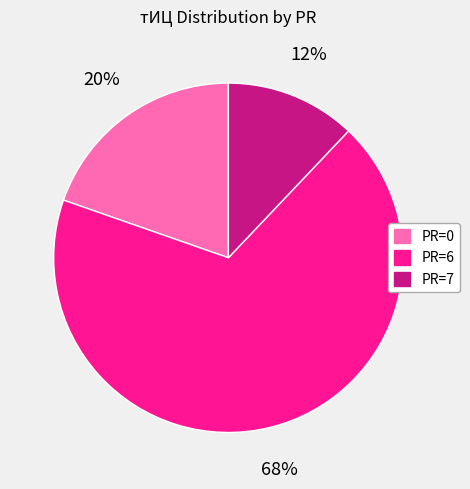

Rank the categories by value from highest to lowest.

PR=6, PR=0, PR=7